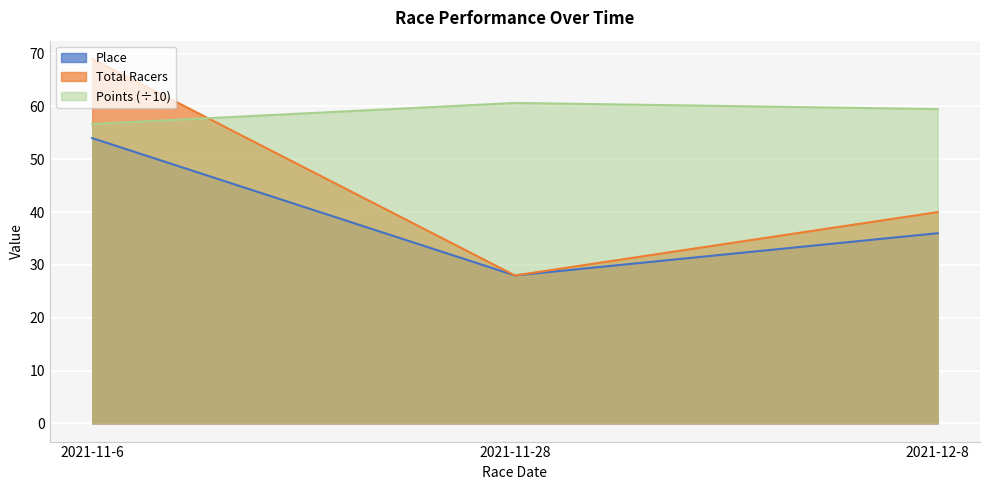

What is the minimum value shown in the chart?

28.0